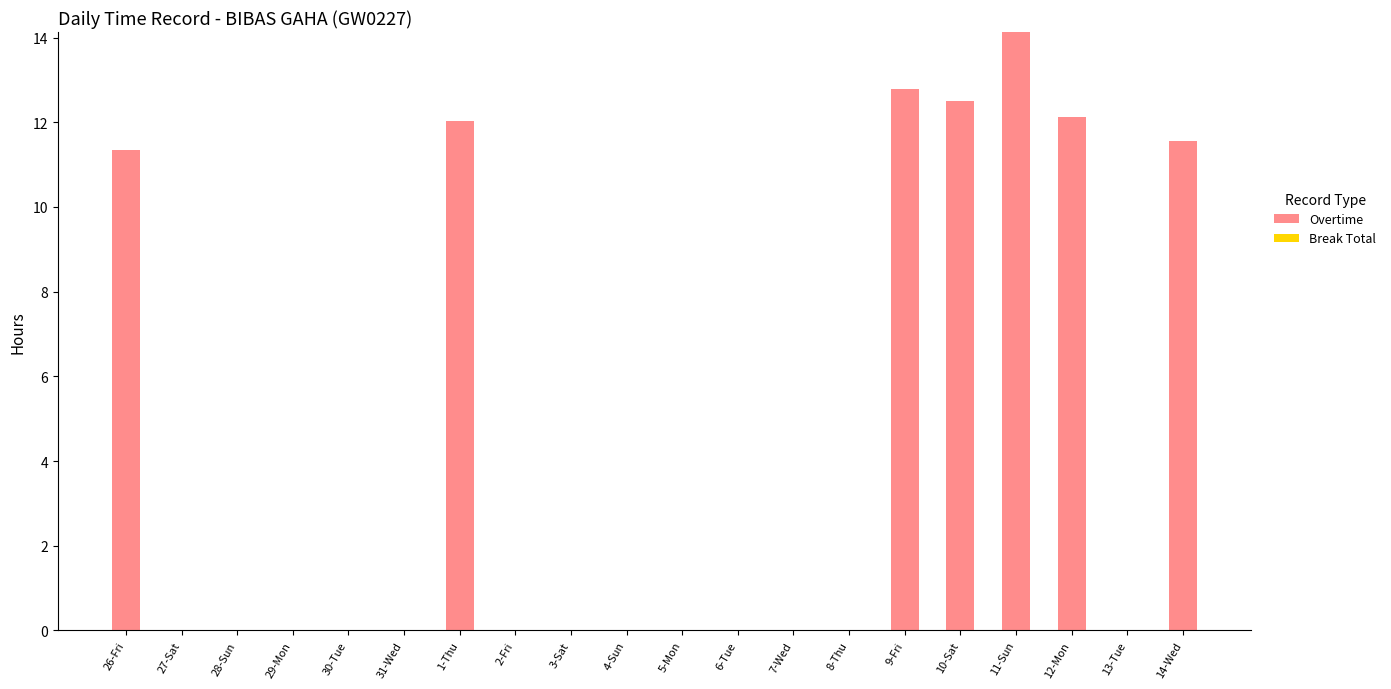

The chart shows a value of 9.7 at 2-Fri. True or false?

False